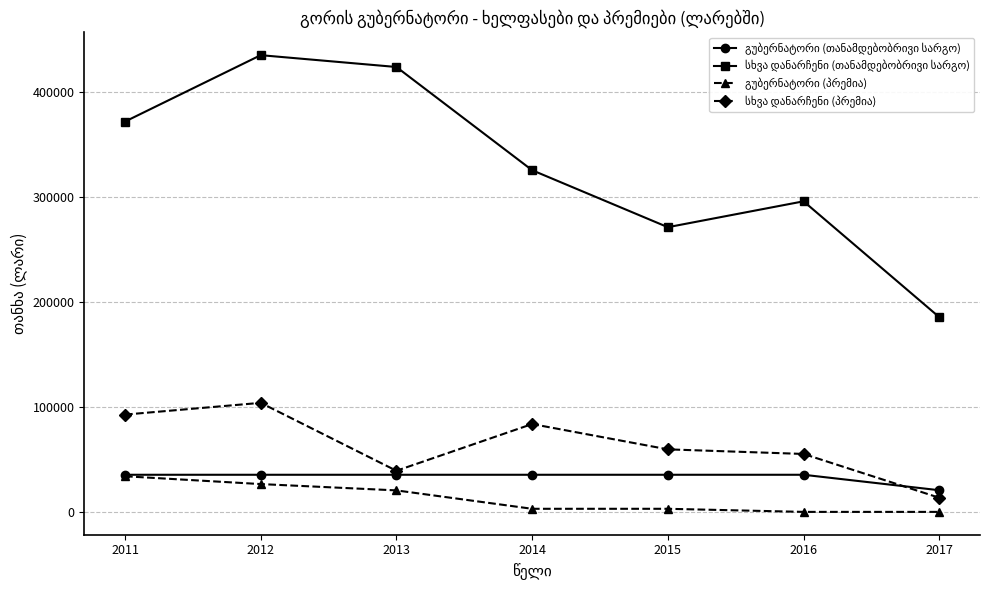

At which category is the sum across all series the highest?

2012